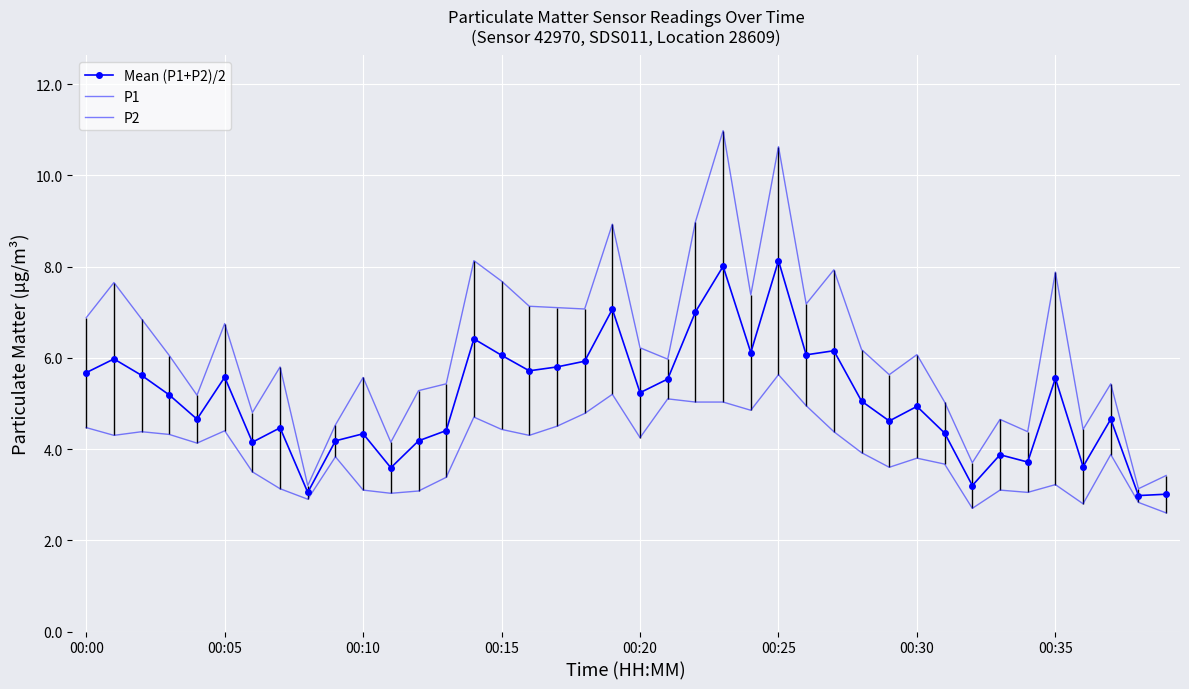

What are all the series names shown in the legend?

Mean (P1+P2)/2, P1, P2